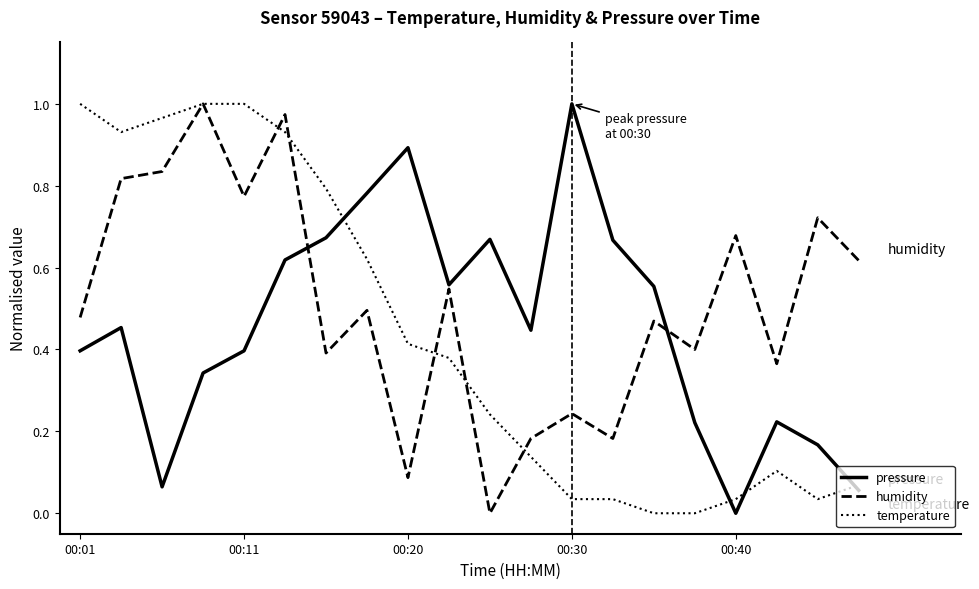

True or false: temperature and pressure intersect in this chart.

True